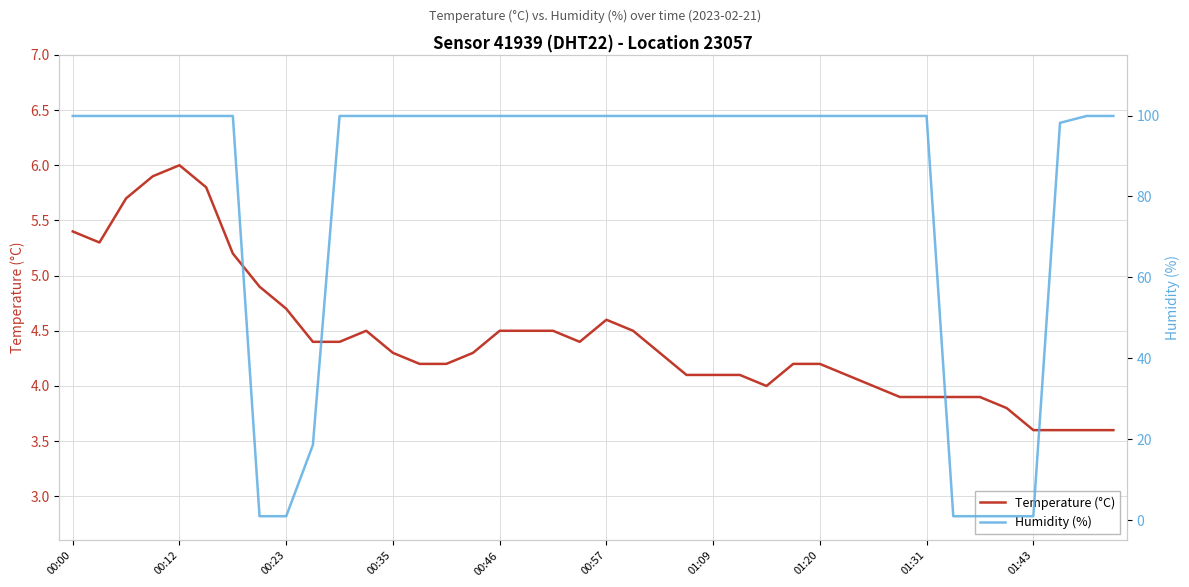

How many values in the Temperature (°C) series are below 4?

9